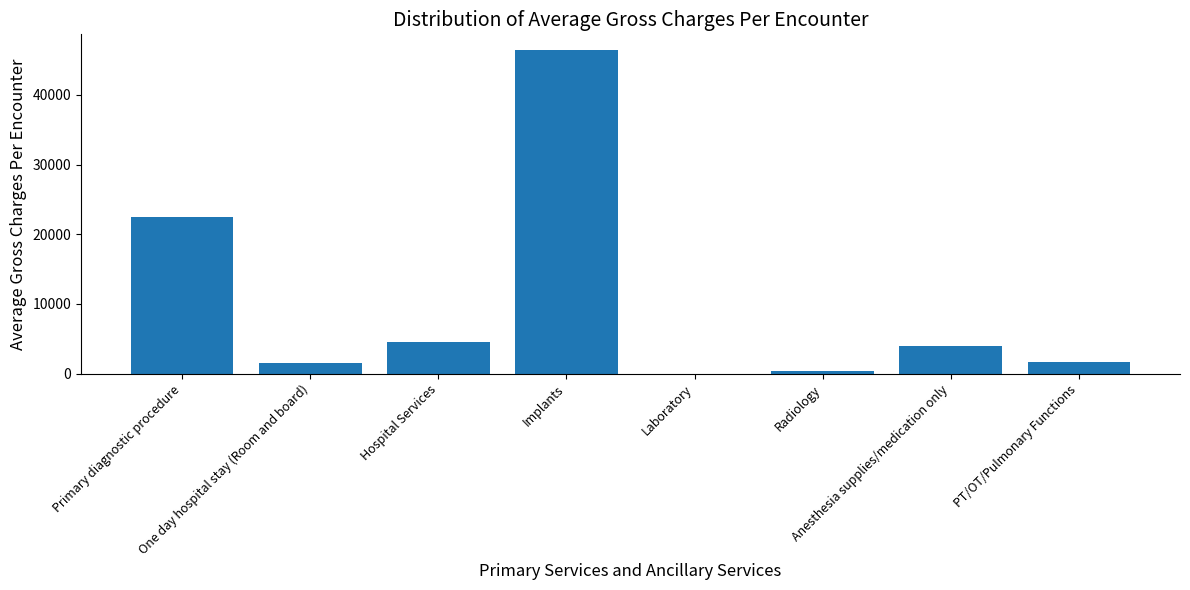

Reading right to left, extract all data points from this chart.

PT/OT/Pulmonary Functions=1652.5	Anesthesia supplies/medication only=3916.0	Radiology=345.0	Laboratory=0.0	Implants=46388.0	Hospital Services=4605.9	One day hospital stay (Room and board)=1545.0	Primary diagnostic procedure=22424.5